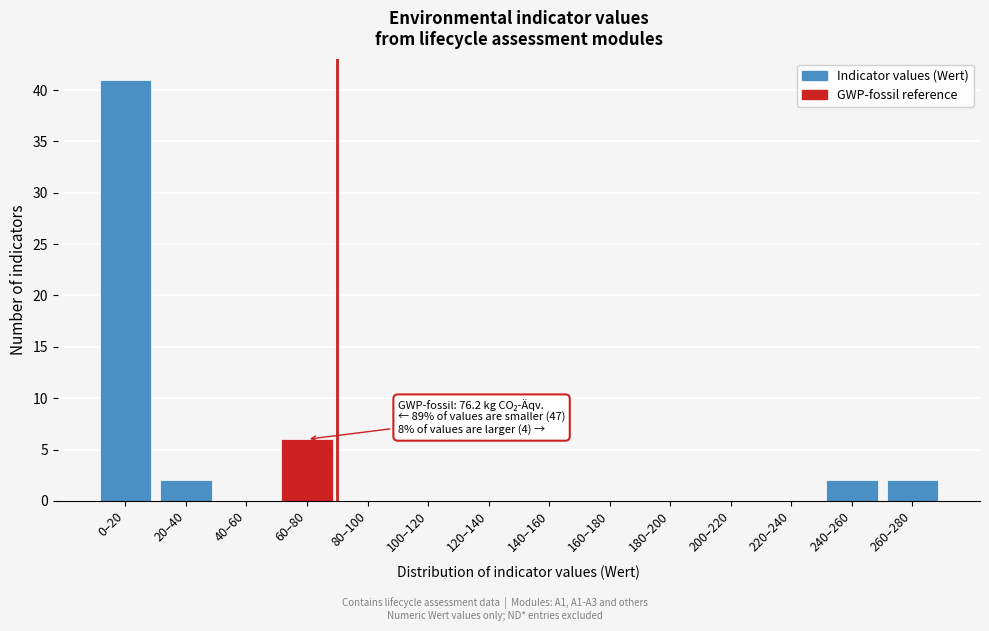

Reading right to left, what are all the values shown in this chart?

260–280=2	240–260=2	220–240=0	200–220=0	180–200=0	160–180=0	140–160=0	120–140=0	100–120=0	80–100=0	60–80=6	40–60=0	20–40=2	0–20=41